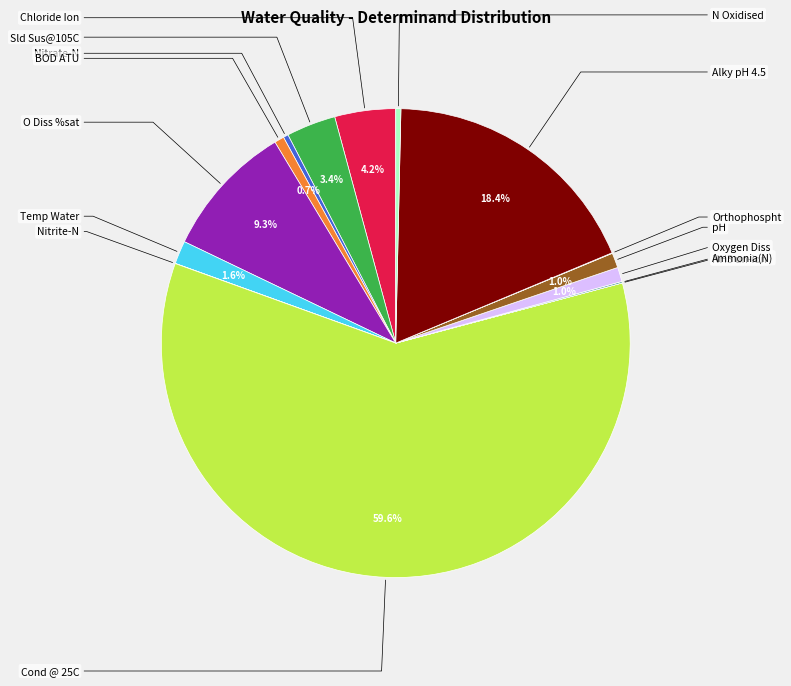

Does any single category account for the majority?

Yes